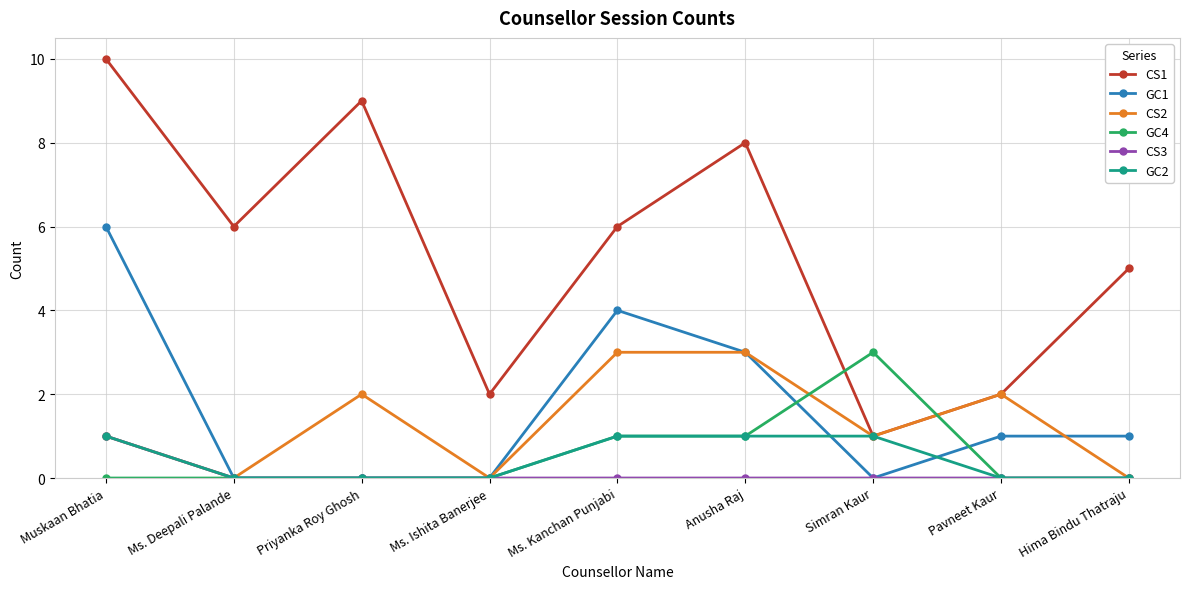

What is the difference between the maximum and minimum values in the GC4 series?

3